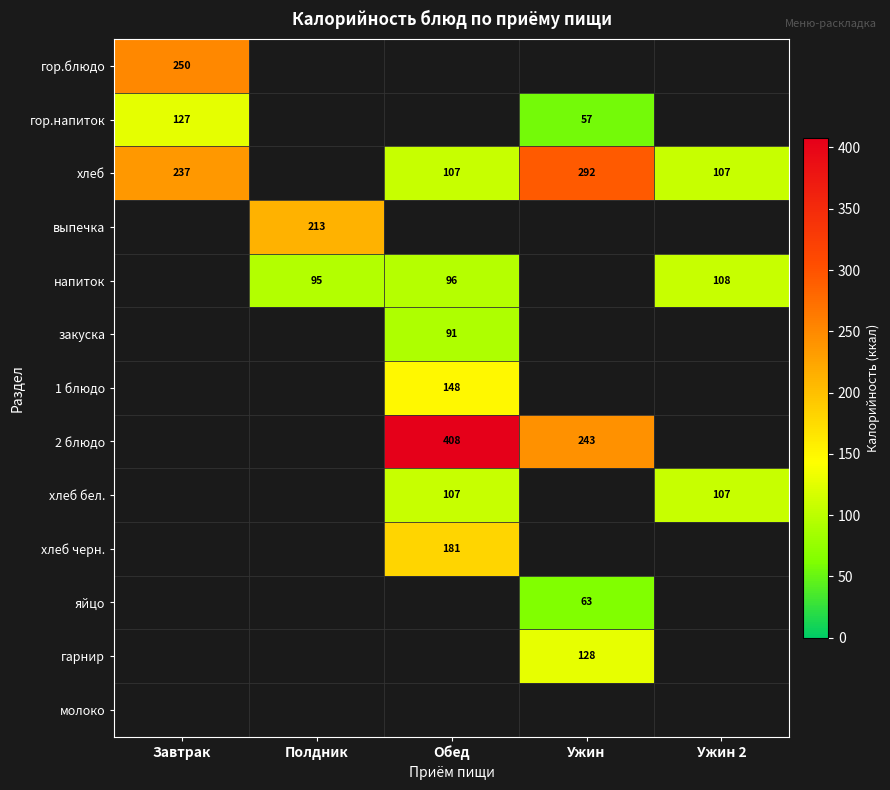

What is the difference between the хлеб values at Завтрак and Ужин?

55.0